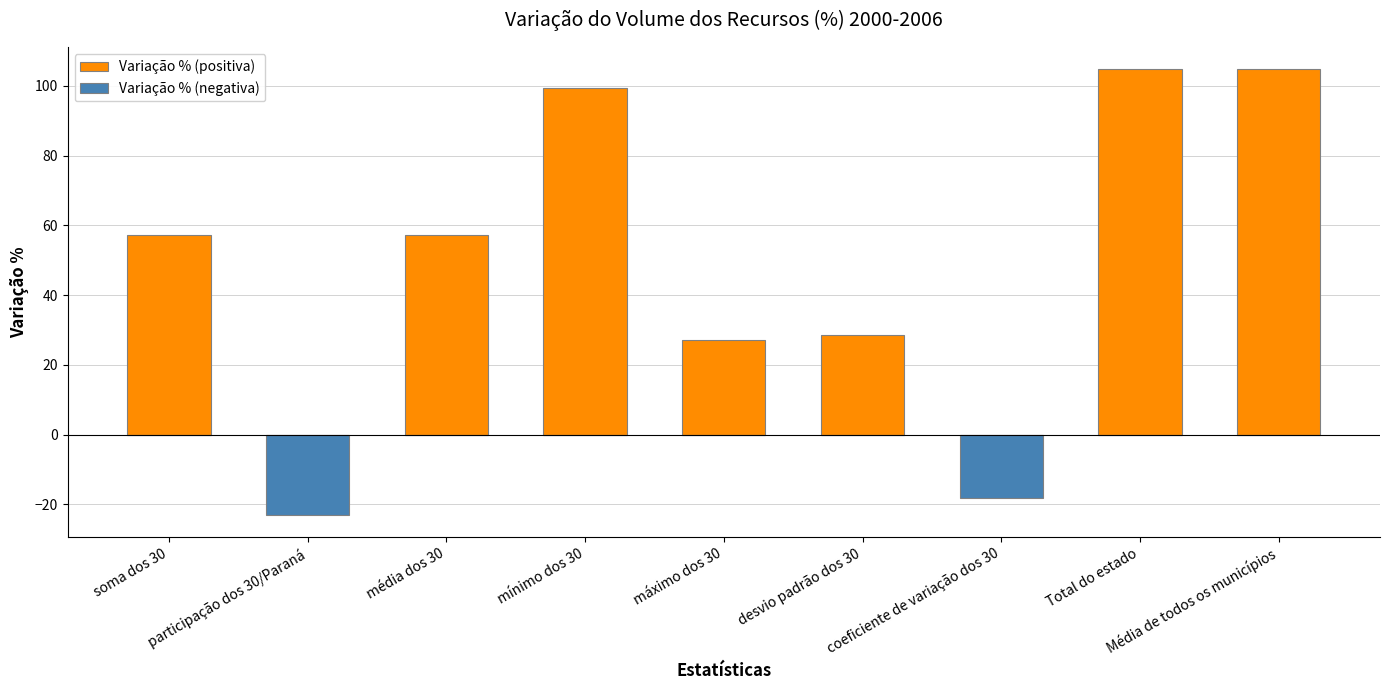

What is the value of the Variação % (negativa) bar at the 7th from the left?

-18.2